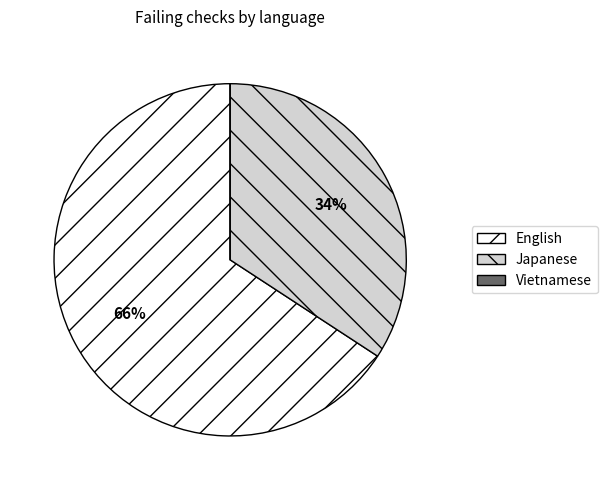

Which slice is the largest?

English